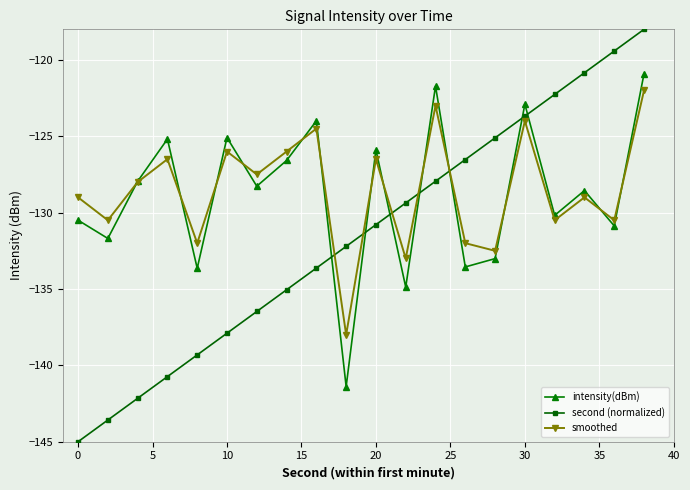

What is the value of the intensity(dBm) point at the 3rd from the left?

-128.0